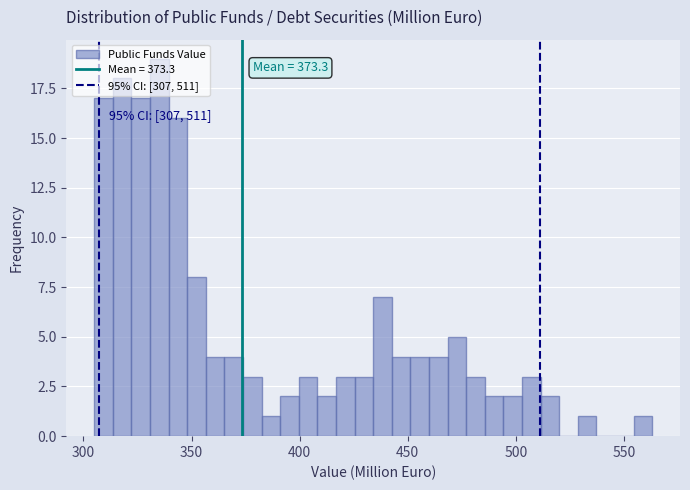

Around what value on the x-axis is the tallest bar? Give the approximate position of its centre, as read against the axis.

335